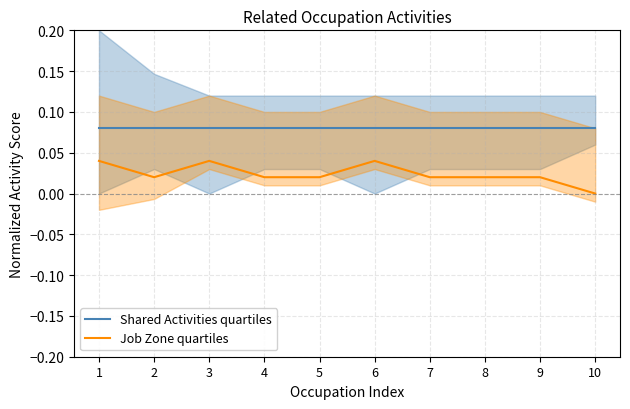

How many lines are shown in the chart?

2